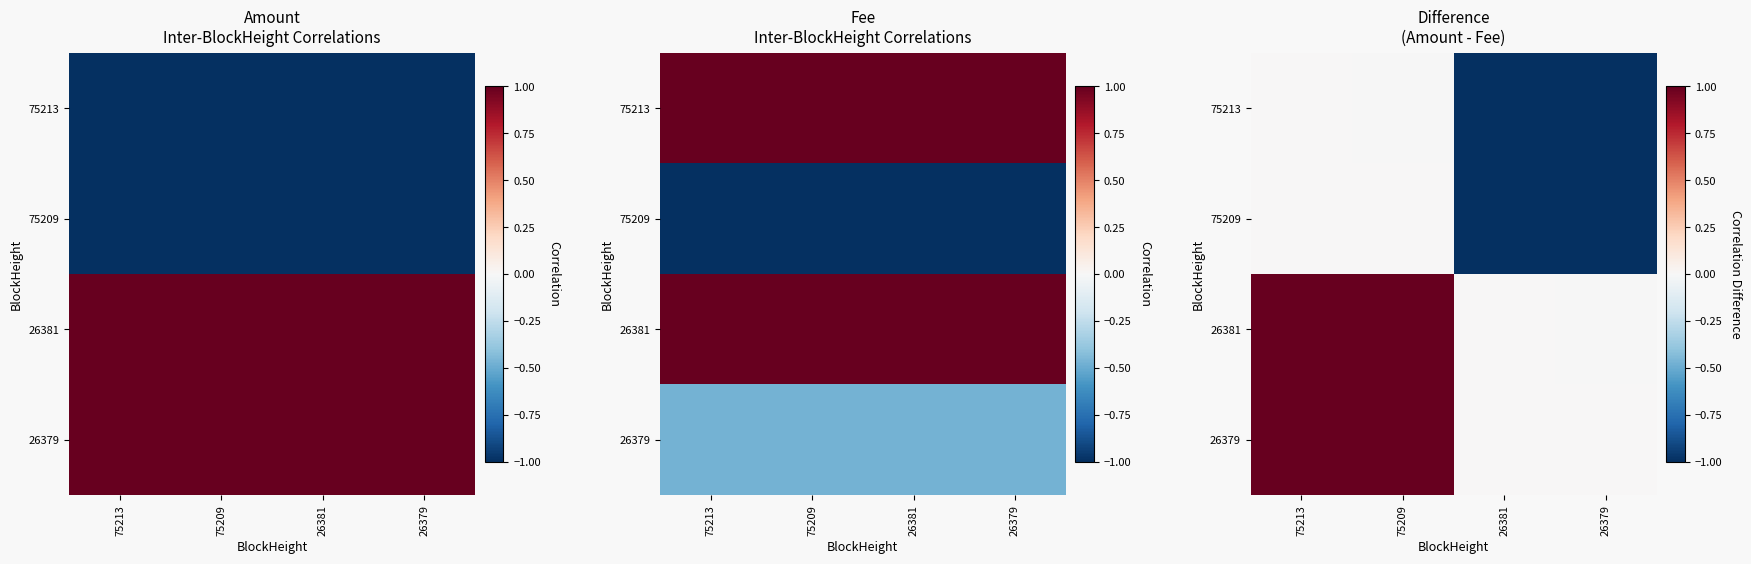

Which category has the highest value in the 75213 series?

75213